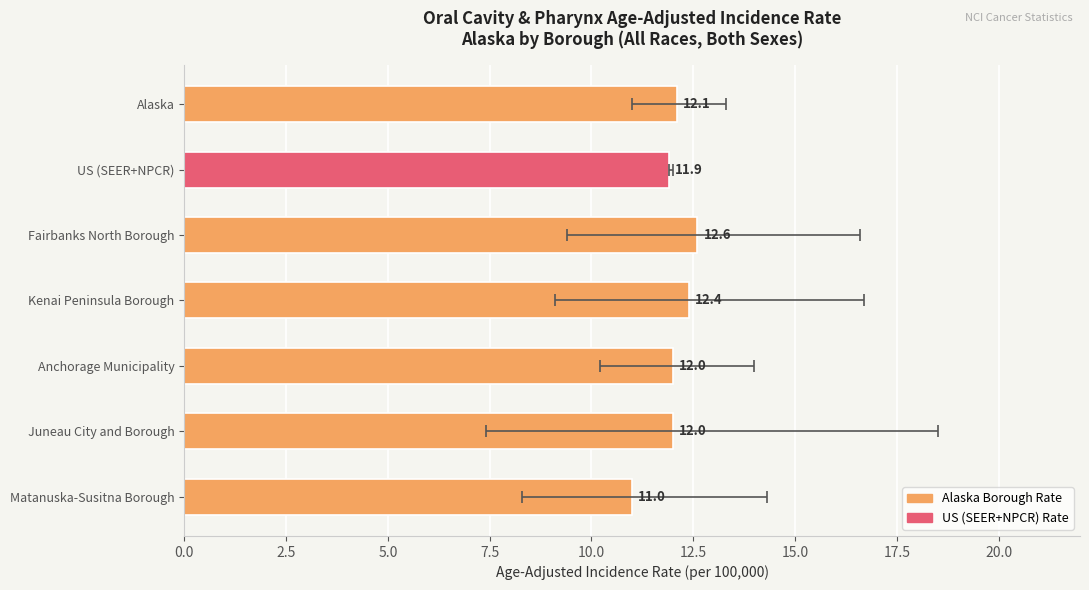

Reading left to right, what are all the values shown in this chart?

12.1	11.9	12.6	12.4	12.0	12.0	11.0